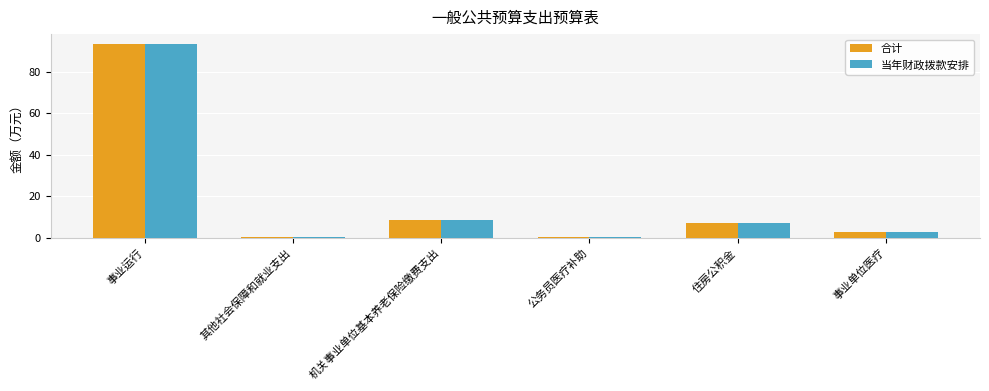

What are all the series names shown in the legend?

合计, 当年财政拨款安排